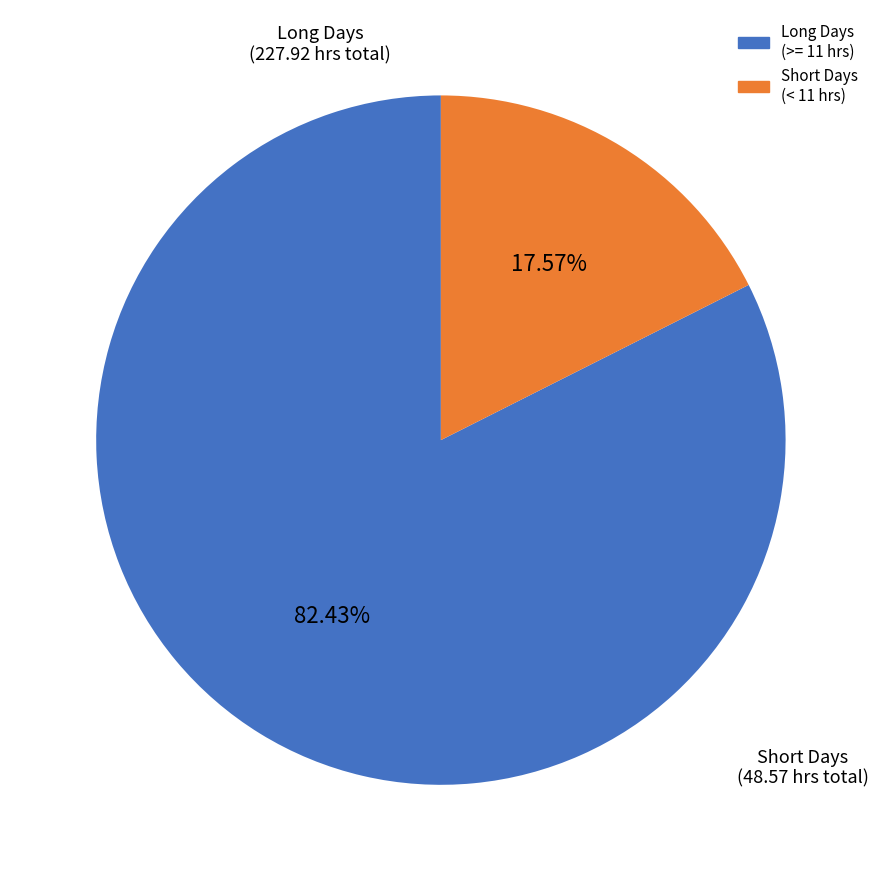

Does any single category account for the majority?

Yes